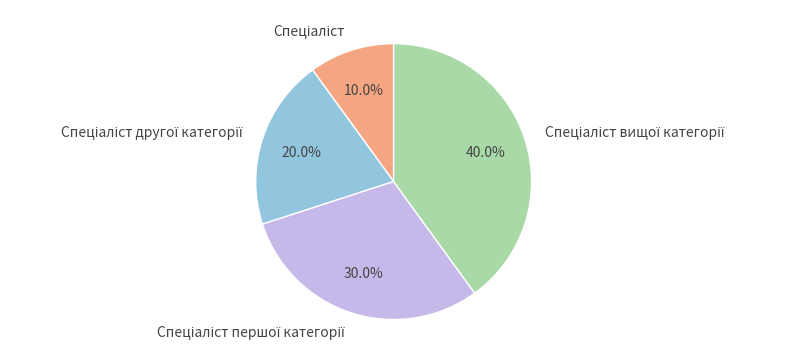

Does any single category account for the majority?

No